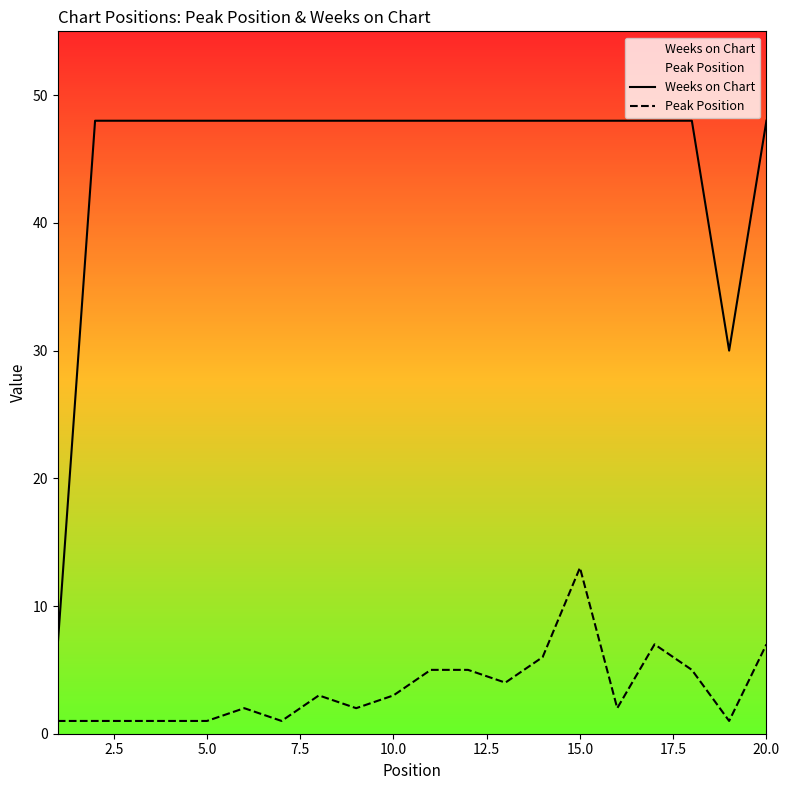

Does the chart have visible grid lines?

No